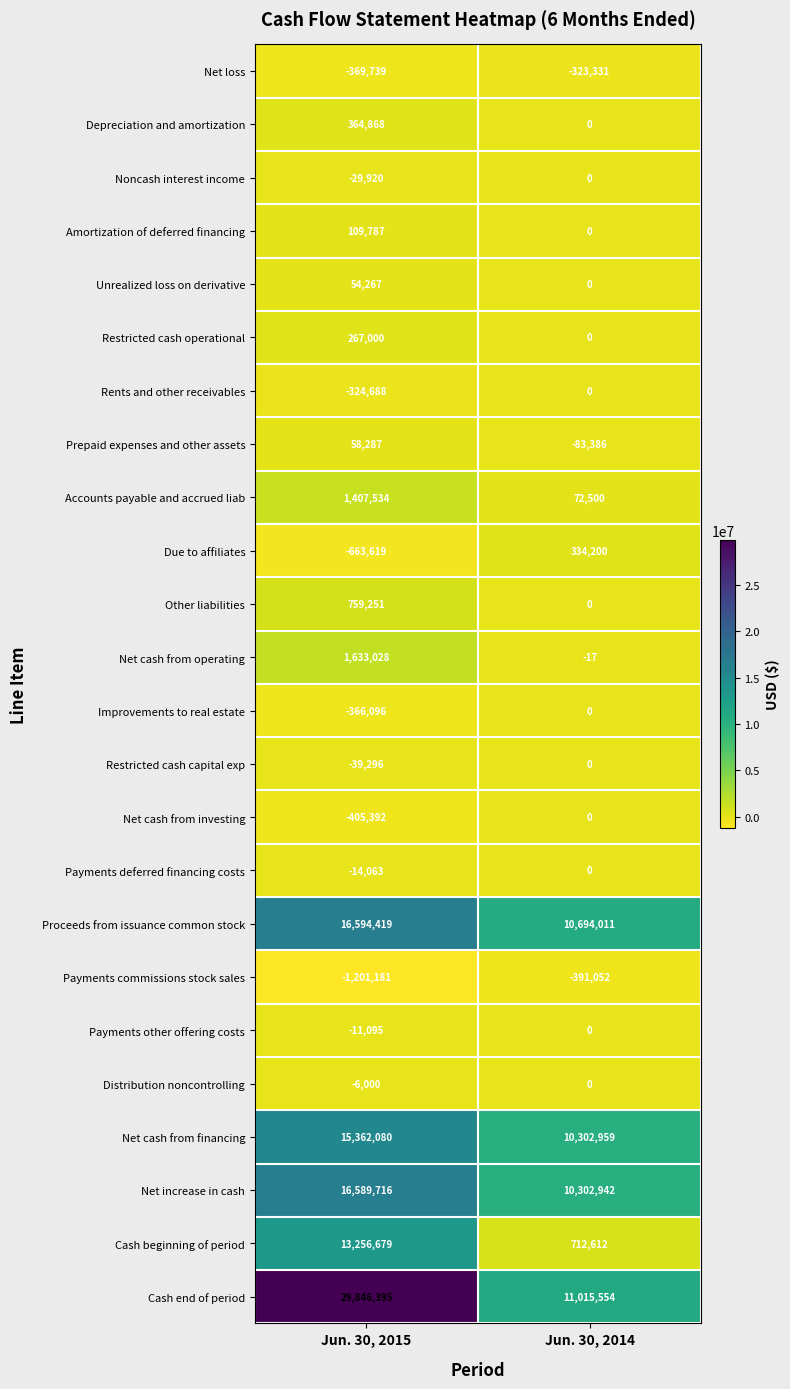

At which label does Cash end of period reach its minimum?

Jun. 30, 2014